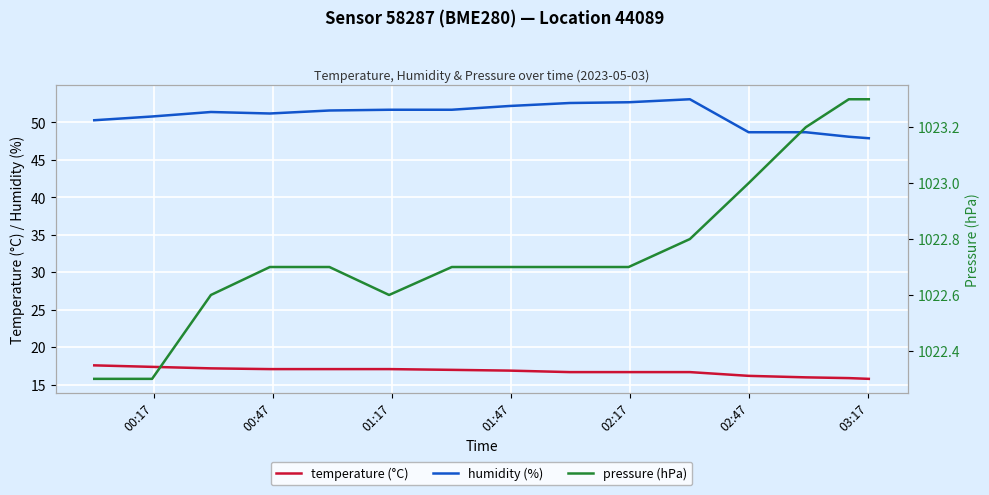

True or false: humidity (%) and temperature (°C) cross at least once.

False